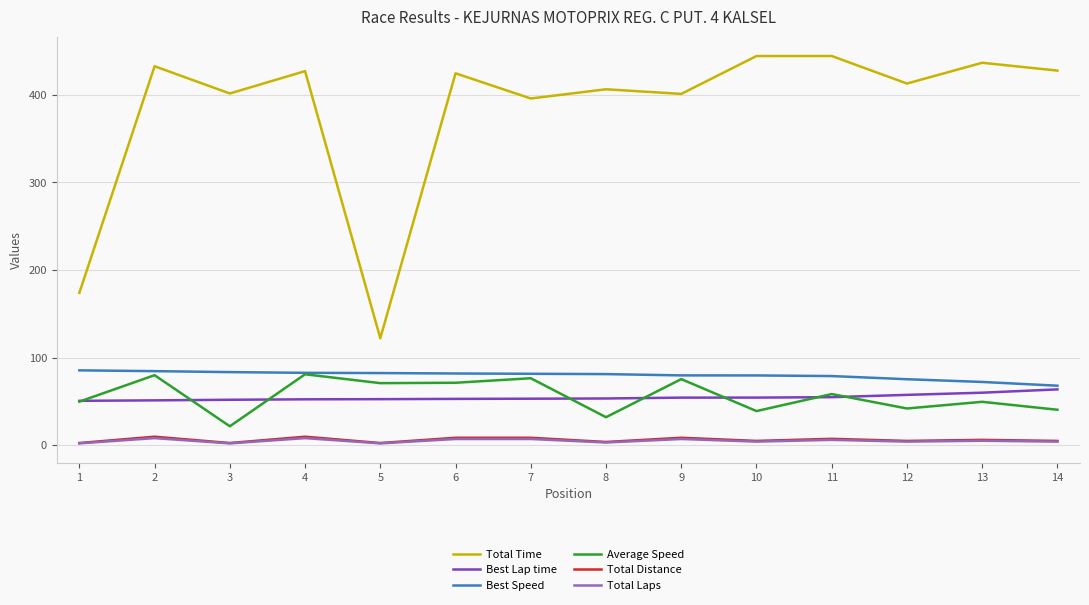

What is the difference between the Average Speed values at 6 and 8?

39.3